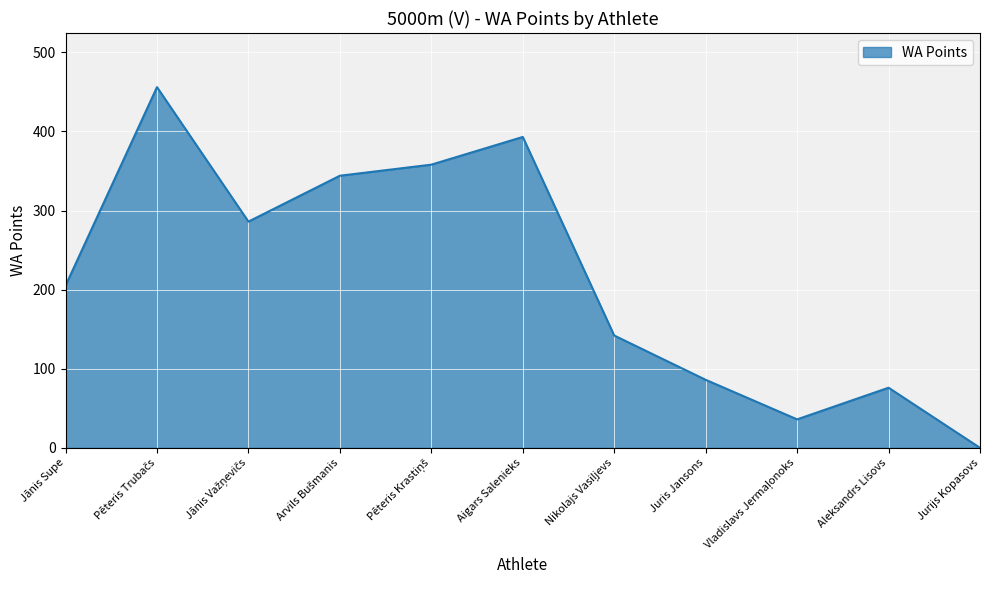

Is it true that the value at Aigars Salenieks is 184?

False